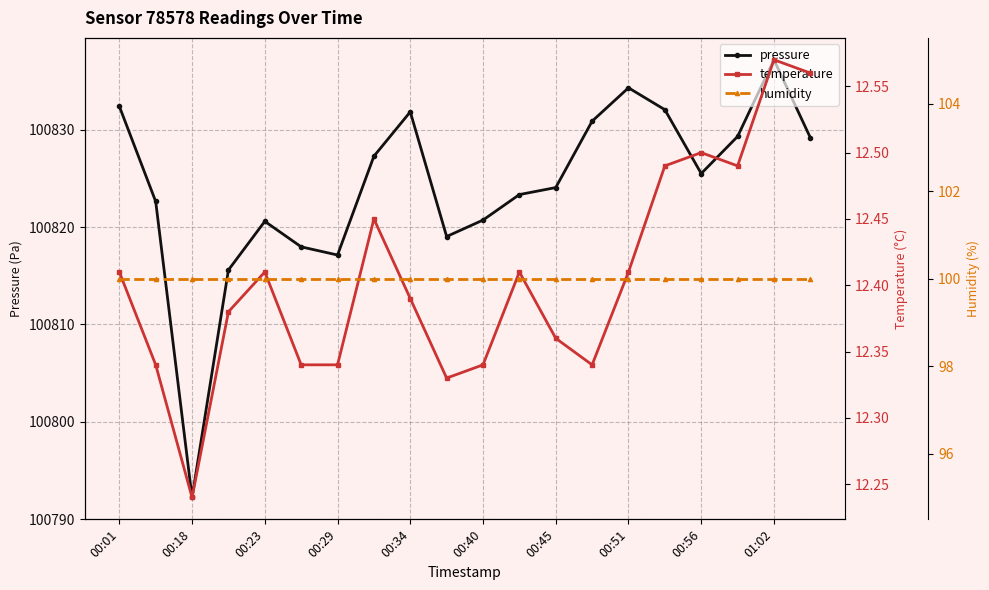

The temperature series shows 19.5 at 19. True or false?

False